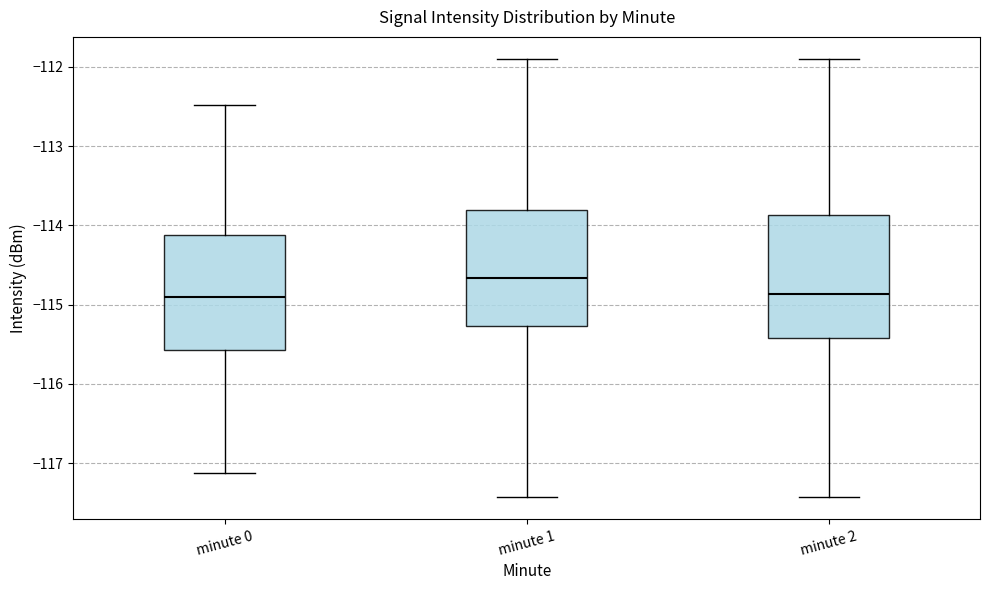

Reading left to right, transcribe this box plot: for each box, give where its median line is, the range the box spans, and where its two whiskers end, as read against the y-axis. The values are not printed on the chart, so give them approximately, as read against the axis.

minute 0: median -114.9, box -115.6 to -114.1, whiskers -117.1 to -112.5
minute 1: median -114.7, box -115.3 to -113.8, whiskers -117.4 to -111.9
minute 2: median -114.9, box -115.4 to -113.9, whiskers -117.4 to -111.9